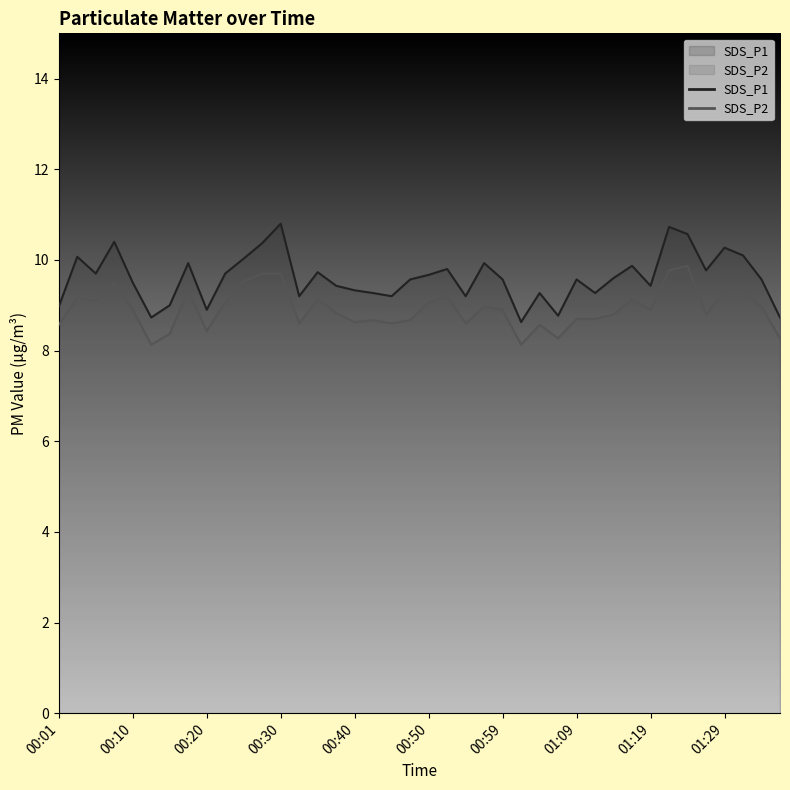

Between 00:25 and 00:10, which is larger?

00:25